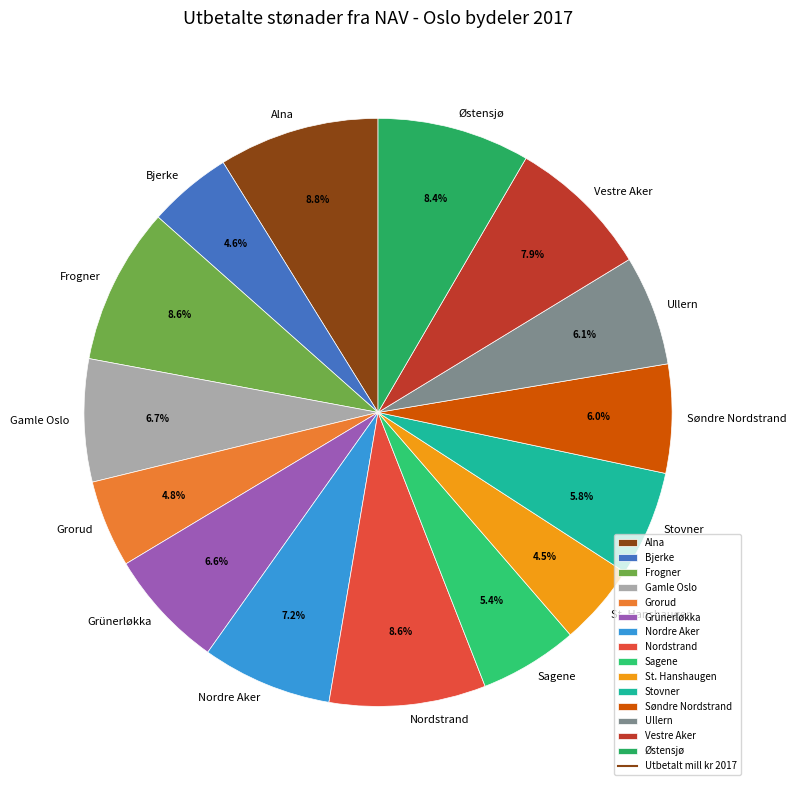

How many slices are in this pie chart?

15